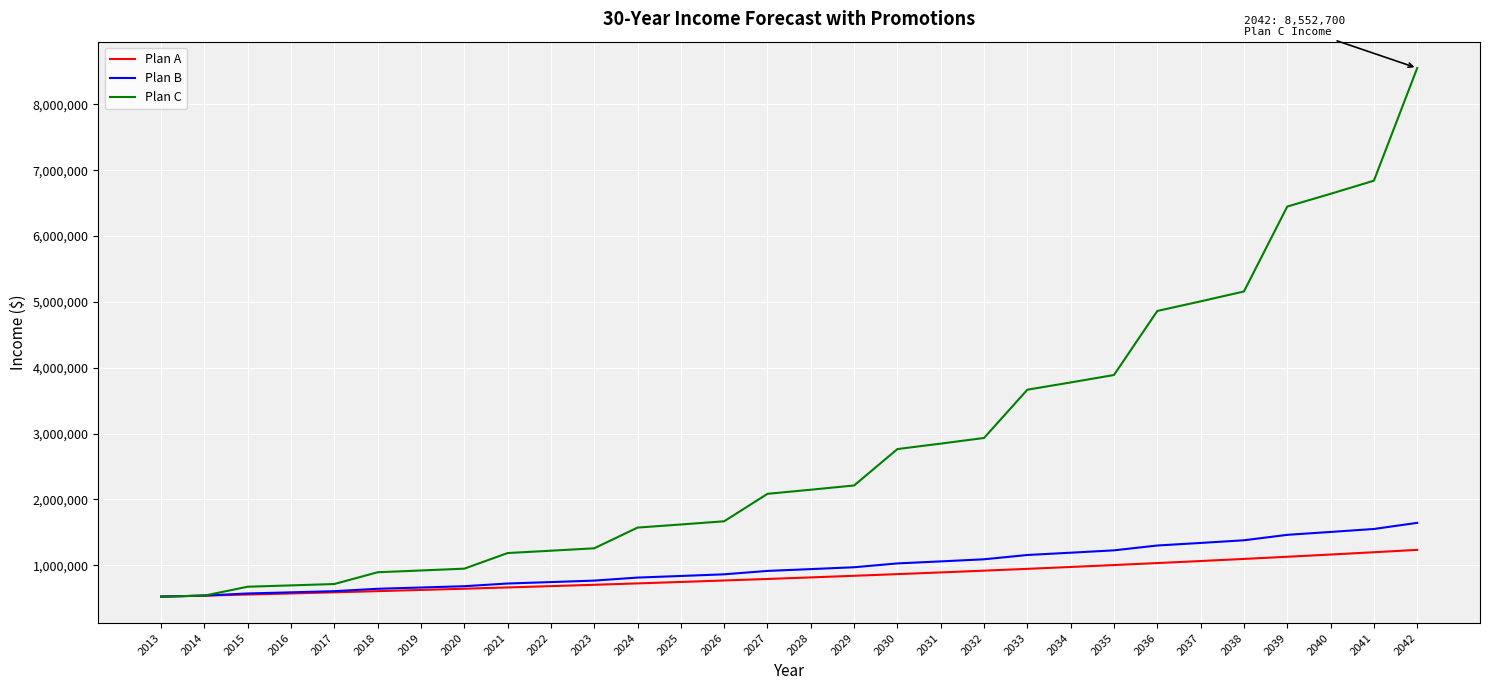

What is the maximum value for Plan B?

1644605.6